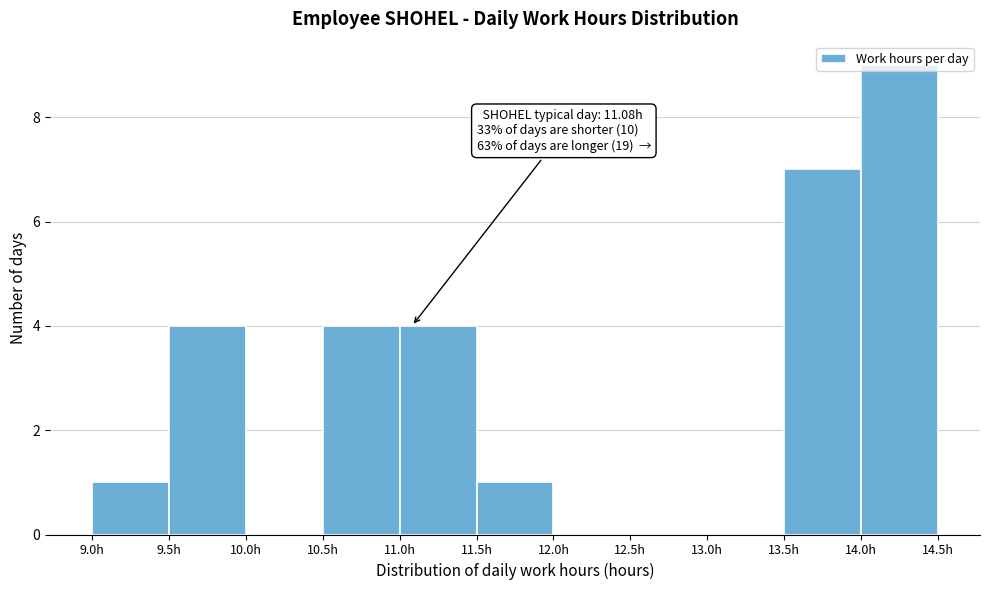

Over which range of the x-axis is the bar tallest?

14.0 to 14.5